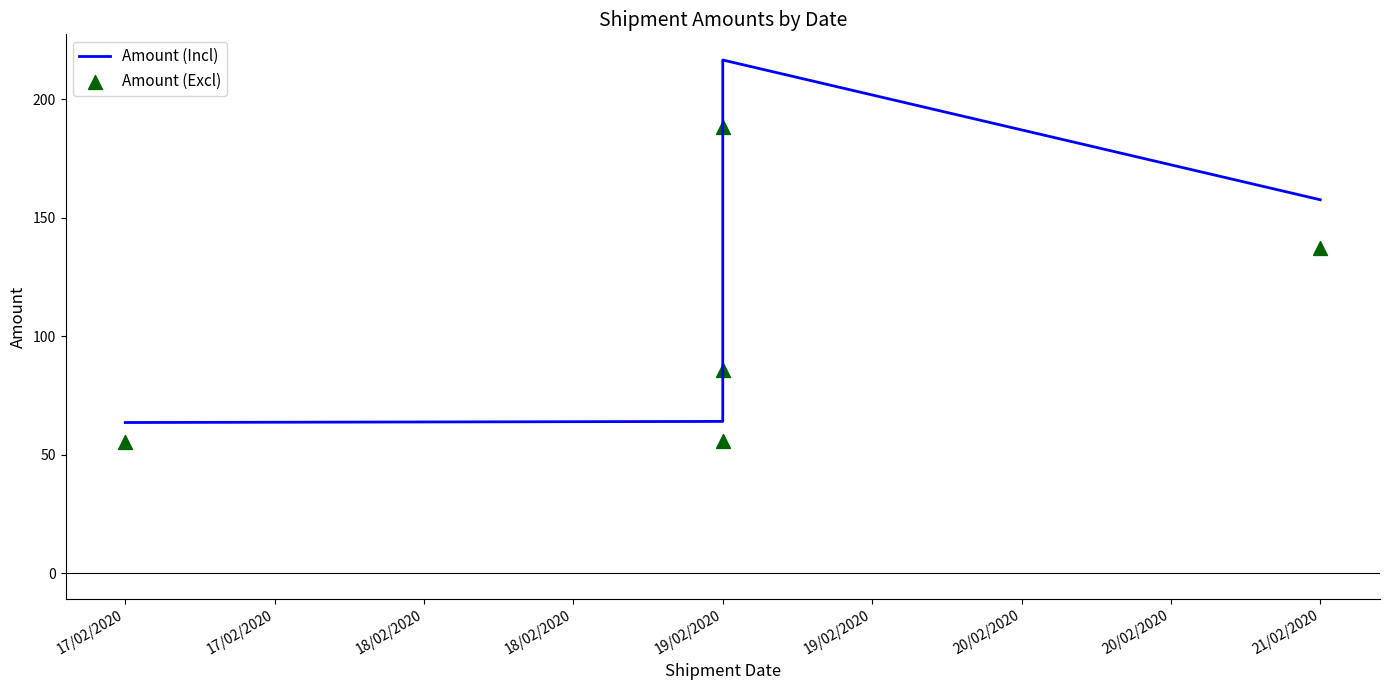

Which series reaches the maximum Y coordinate?

Amount (Incl)